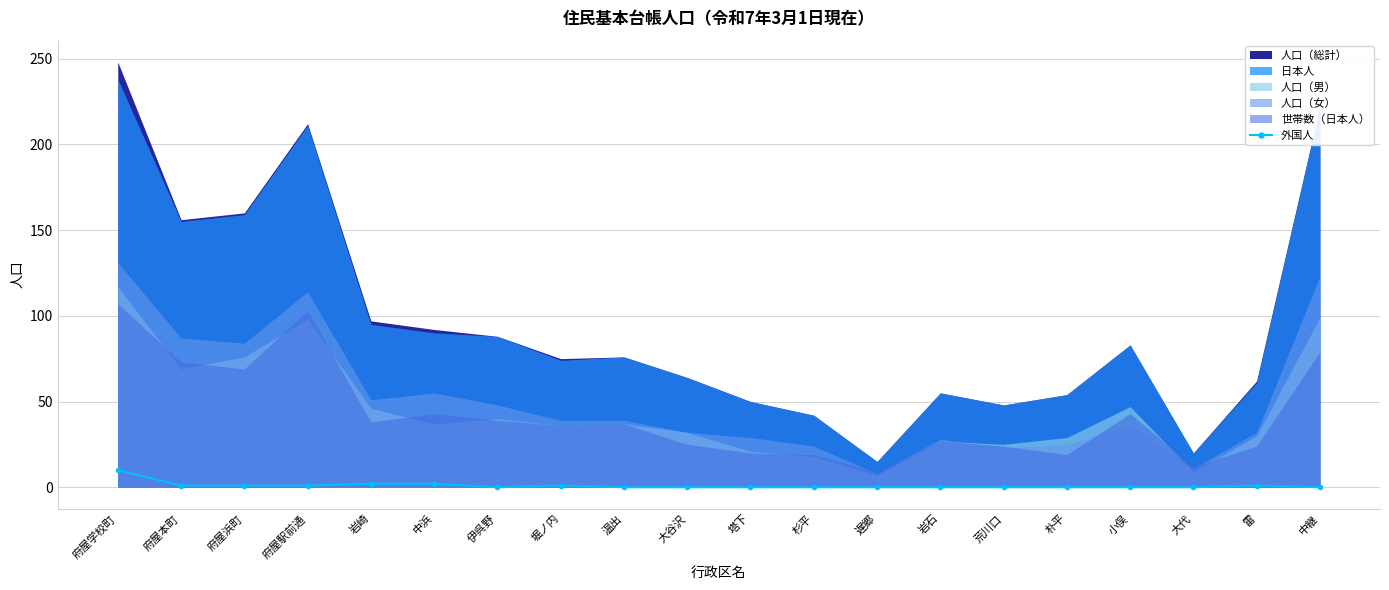

Reading left to right, what are all the values shown in this chart?

10	1	1	1	2	2	0	1	0	0	0	0	0	0	0	0	0	0	1	0